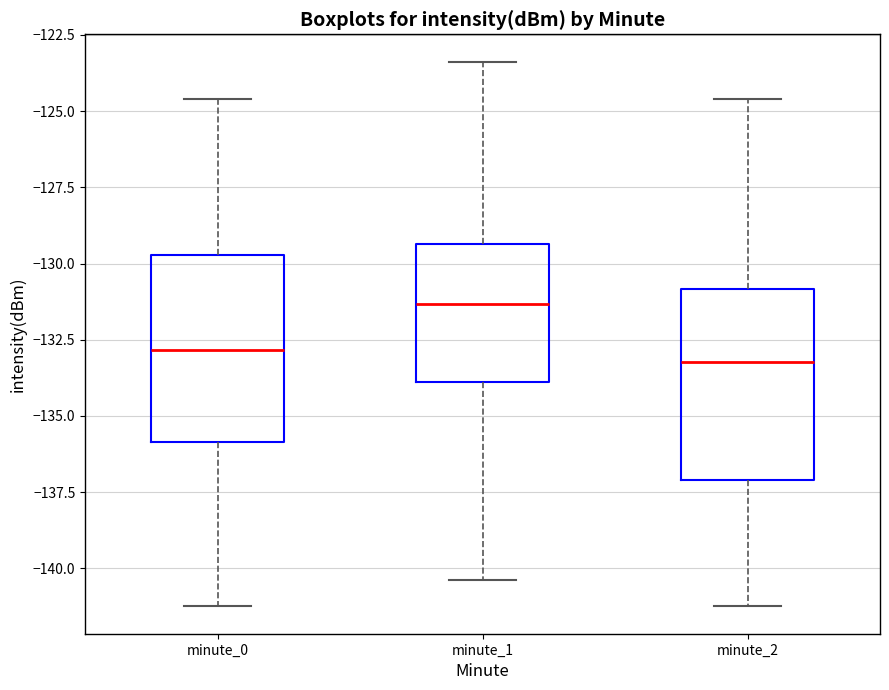

Reading left to right, read every box against the y-axis: the position of its median line, the range the box covers, and the ends of its whiskers. The values are not printed on the chart, so give them approximately, as read against the axis.

minute_0: median -133.0, box -136.0 to -129.5, whiskers -141.5 to -124.5
minute_1: median -131.5, box -134.0 to -129.5, whiskers -140.5 to -123.5
minute_2: median -133.0, box -137.0 to -131.0, whiskers -141.5 to -124.5